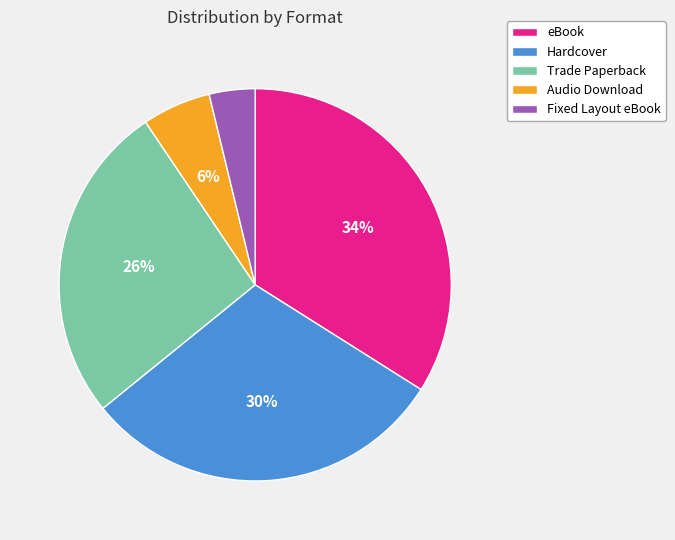

What percentage is the Trade Paperback slice, to the nearest percent?

26%